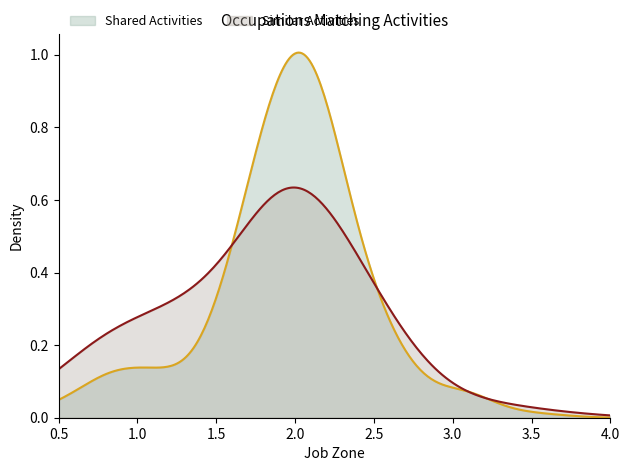

True or false: Shared Activities and Similar Activities cross at least once.

True